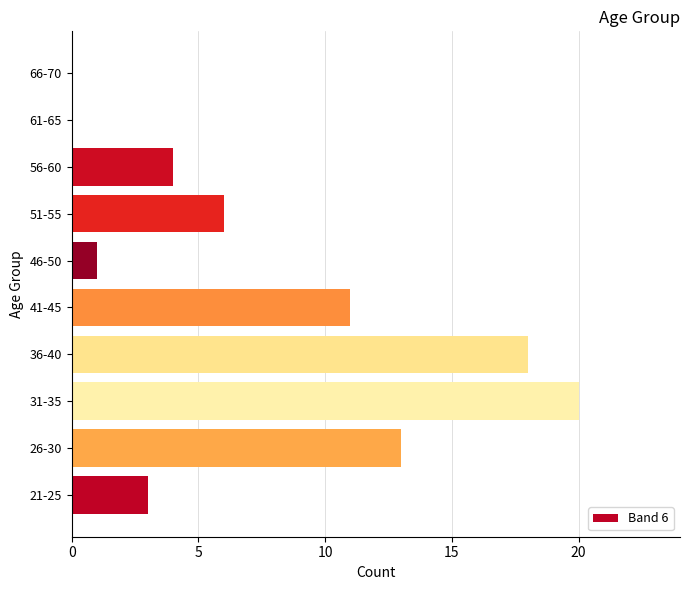

Reading bottom to top, extract all data points from this chart.

21-25=3	26-30=13	31-35=20	36-40=18	41-45=11	46-50=1	51-55=6	56-60=4	61-65=0	66-70=0